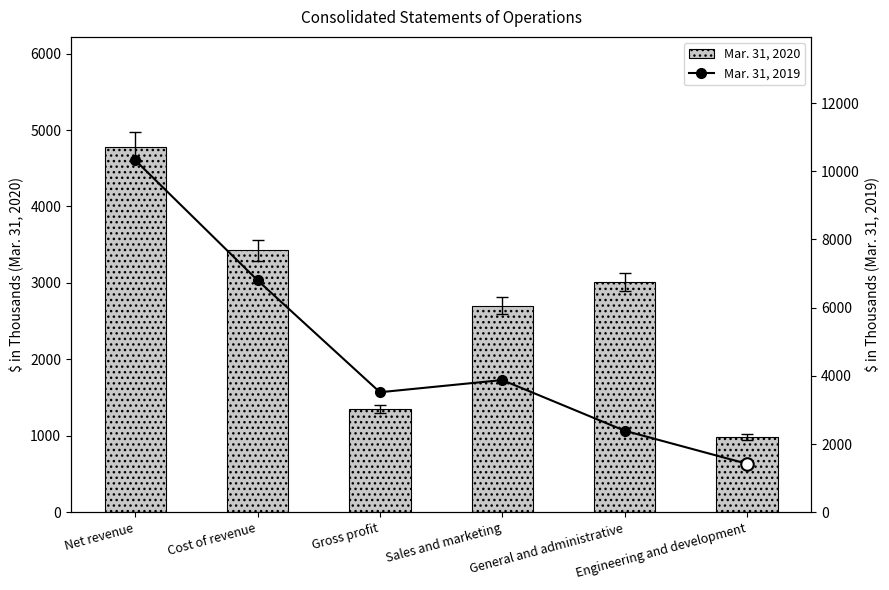

At which category is the sum across all series the highest?

Net revenue